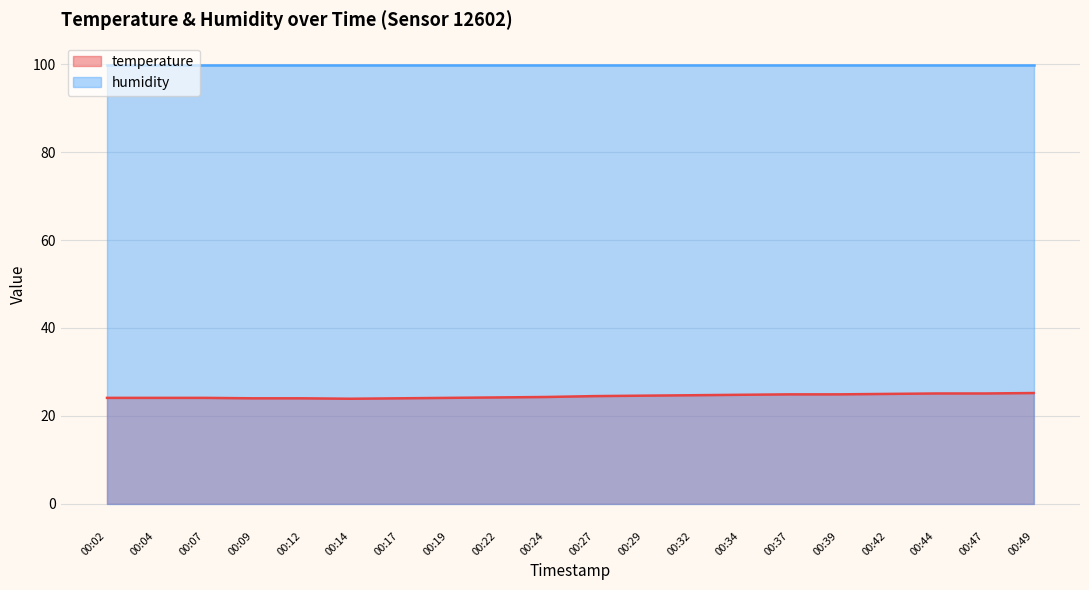

The value at 00:27 is 41.7. True or false?

False